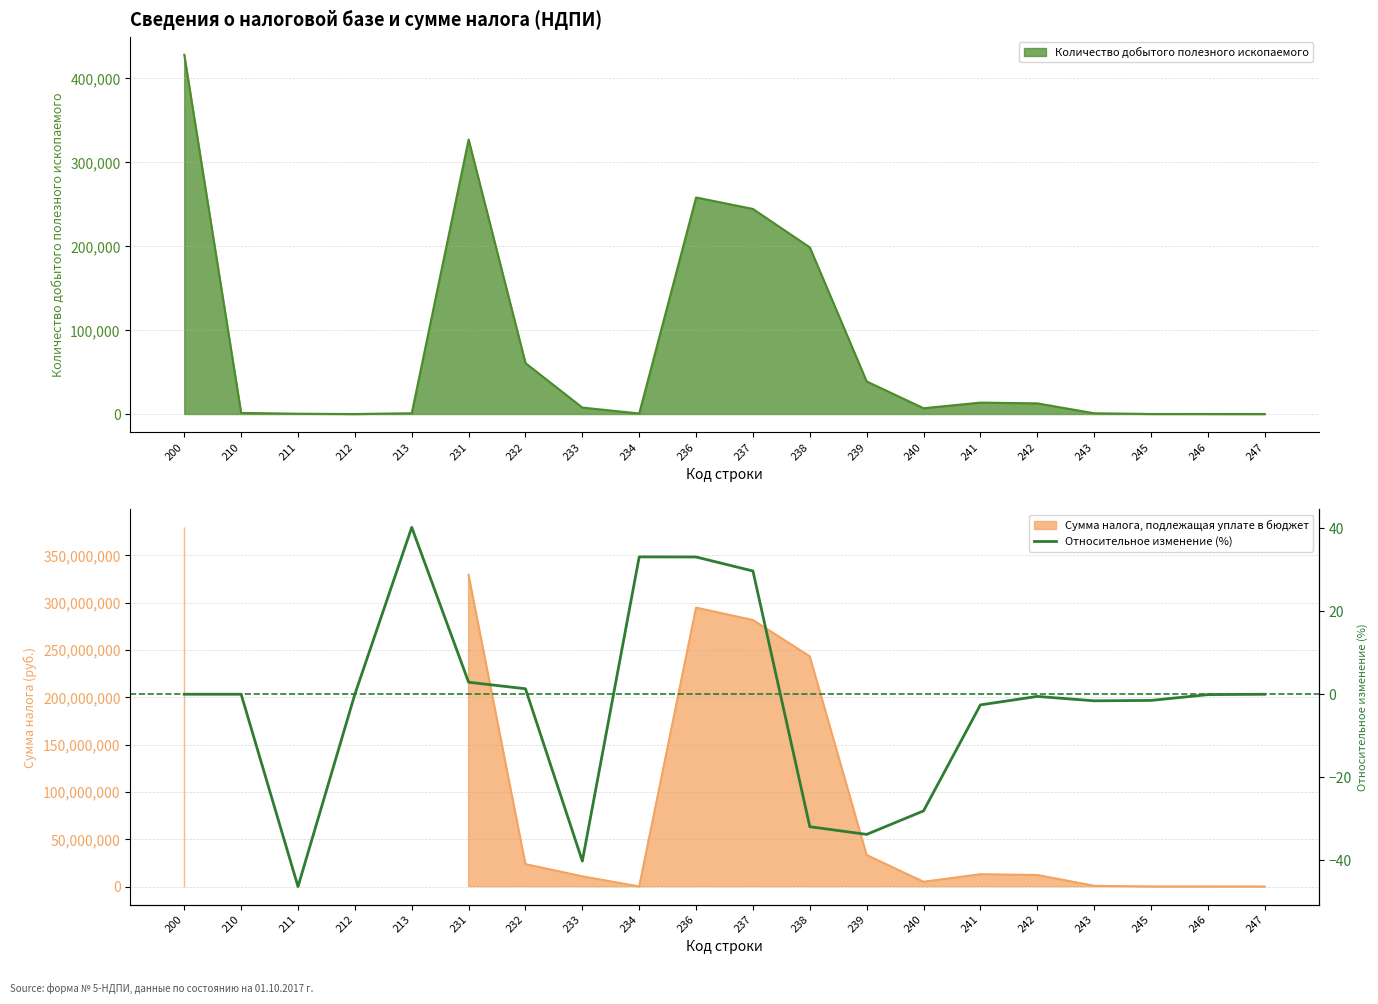

True or false: the data has more than 2 interior local peaks.

True